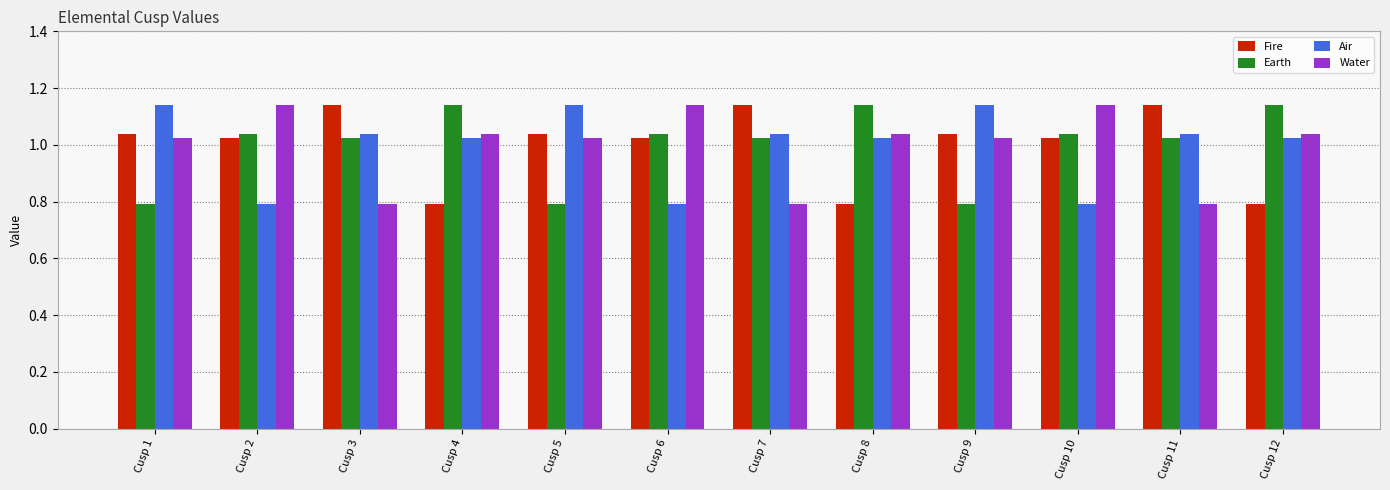

Between Cusp 3 and Cusp 8, which series saw the biggest shift?

Fire